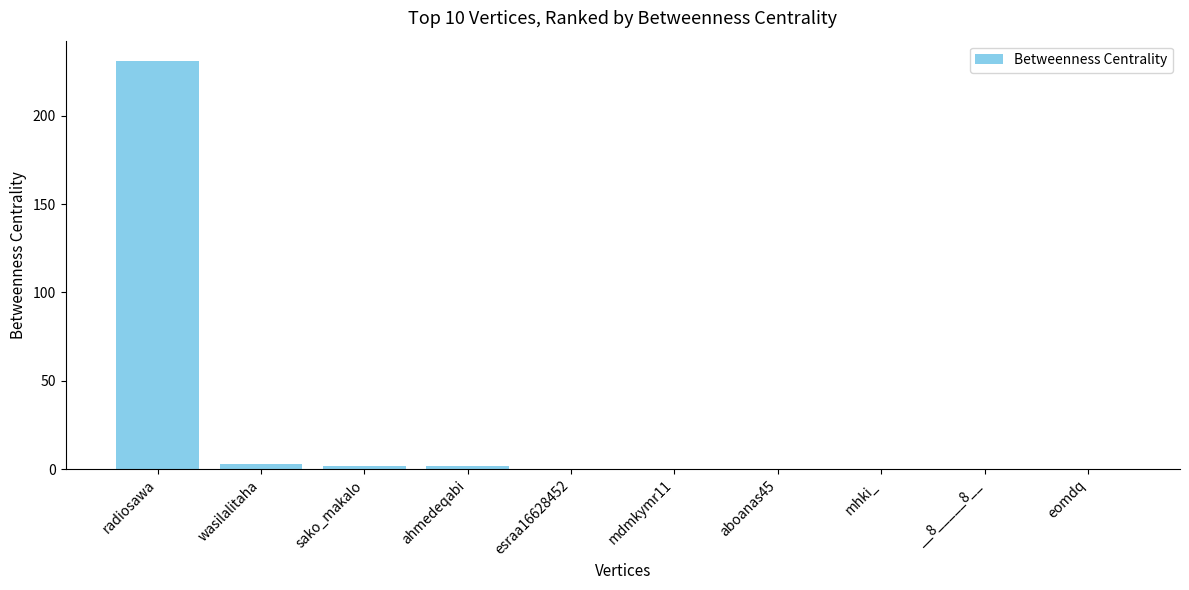

The value at __8_____8__ is 0. True or false?

True